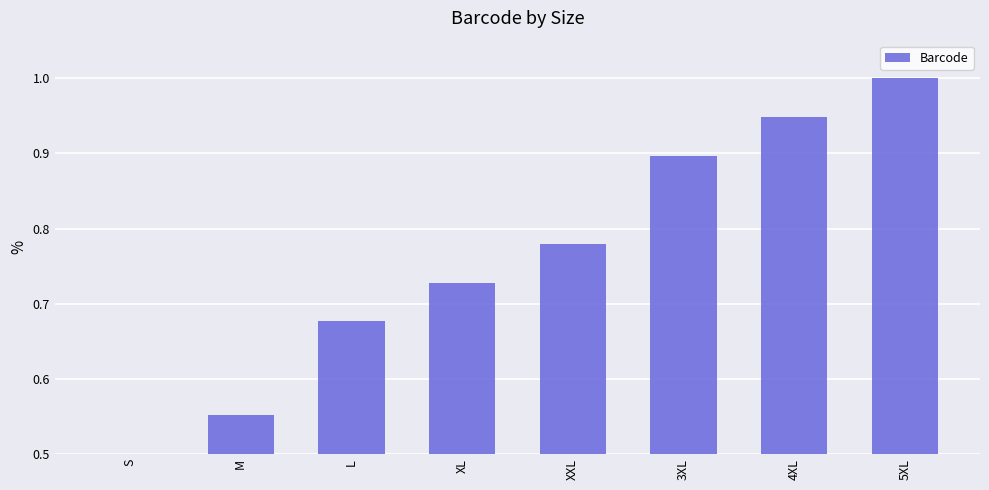

What is the minimum value shown in the chart?

0.5